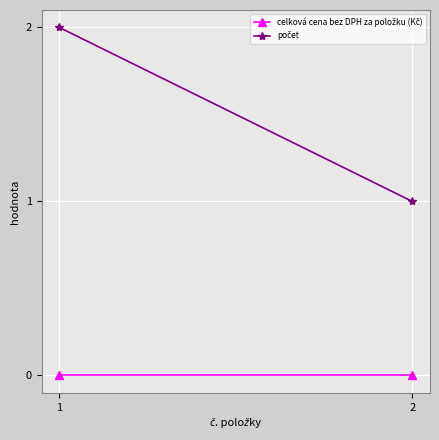

Where is počet nearest to the value 1?

2